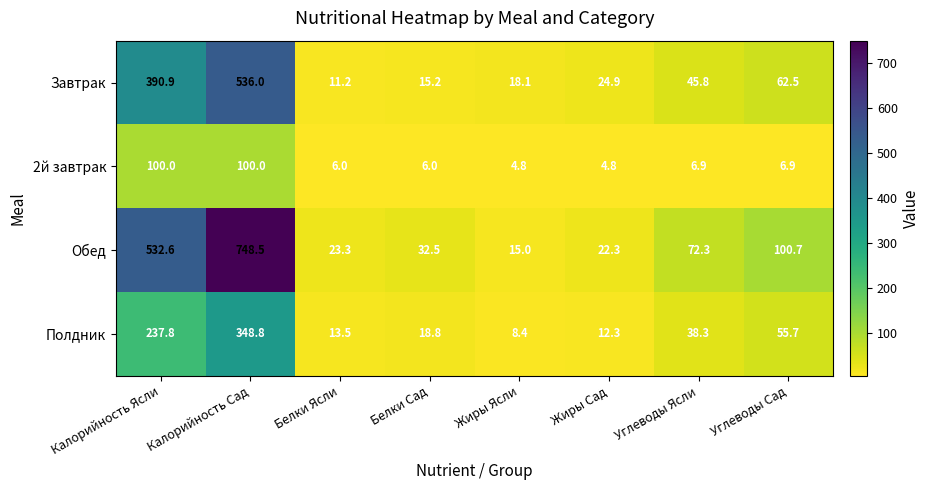

What is the difference between the maximum and minimum values in the Обед series?

733.5